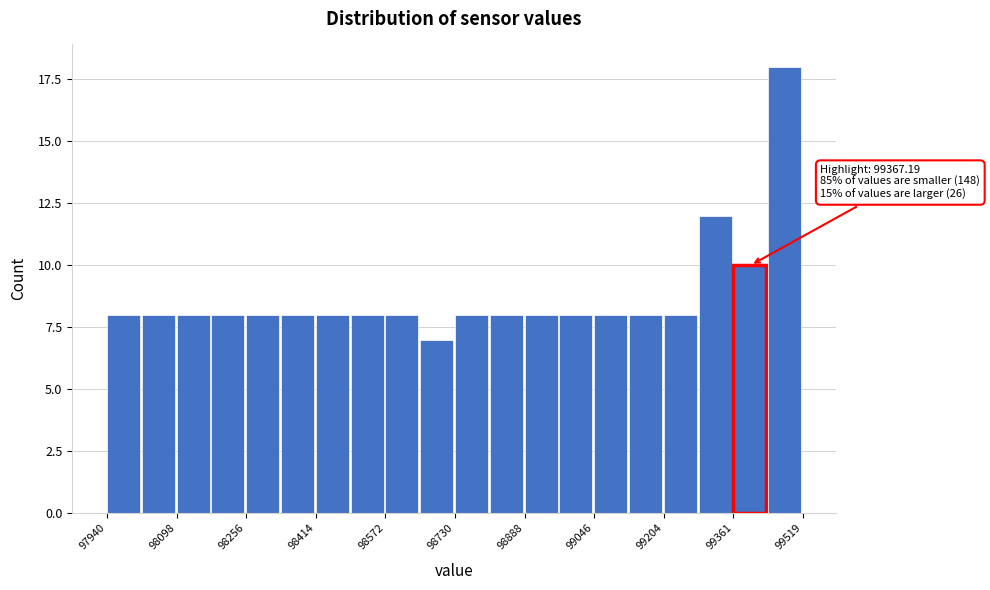

Around what value on the x-axis is the tallest bar? Give the approximate position of its centre, as read against the axis.

99480